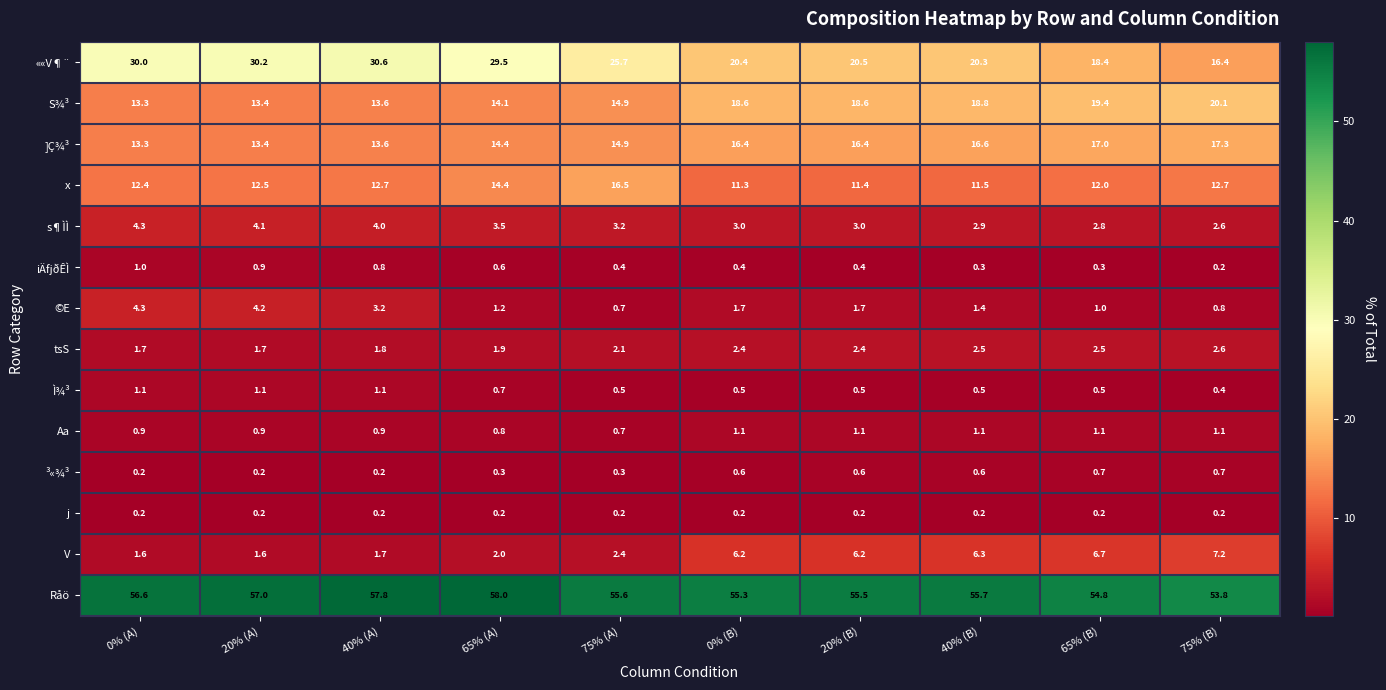

At which category does the chart reach its peak across all series?

65% (A)